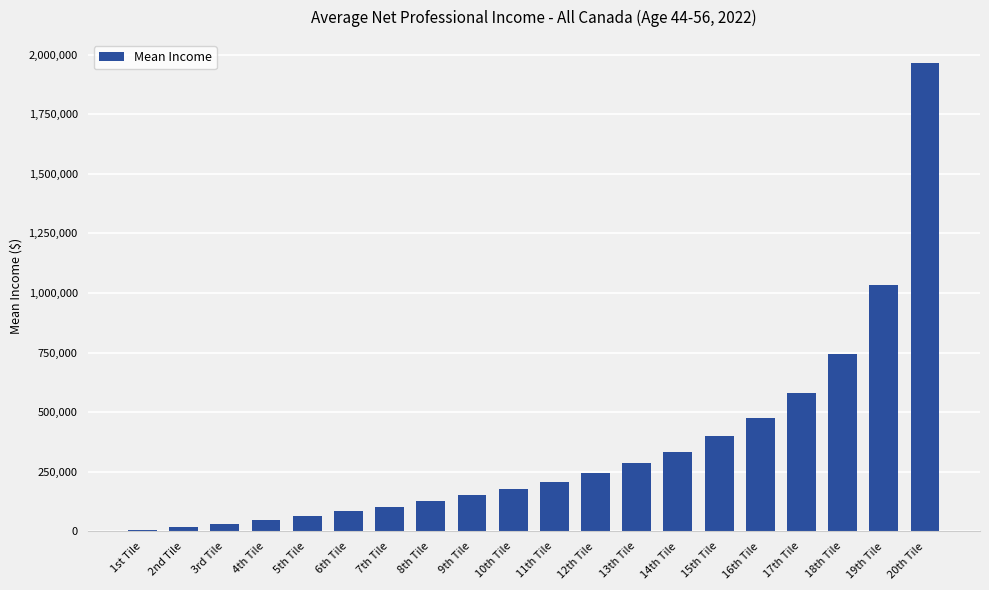

Reading left to right, extract all data points from this chart.

7005	19695	32445	48310	65635	84075	103215	125650	151360	177535	209190	244855	285140	333175	398310	475995	578490	745155	1031540	1963420